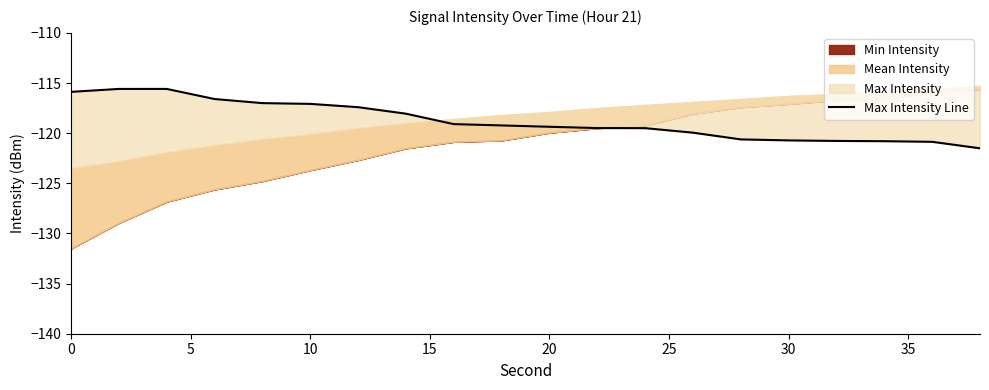

Reading left to right, transcribe all the data shown in this chart.

-115.9	-115.6	-115.6	-116.6	-117.0	-117.1	-117.4	-118.1	-119.1	-119.2	-119.4	-119.5	-119.5	-120.0	-120.6	-120.7	-120.8	-120.8	-120.9	-121.5